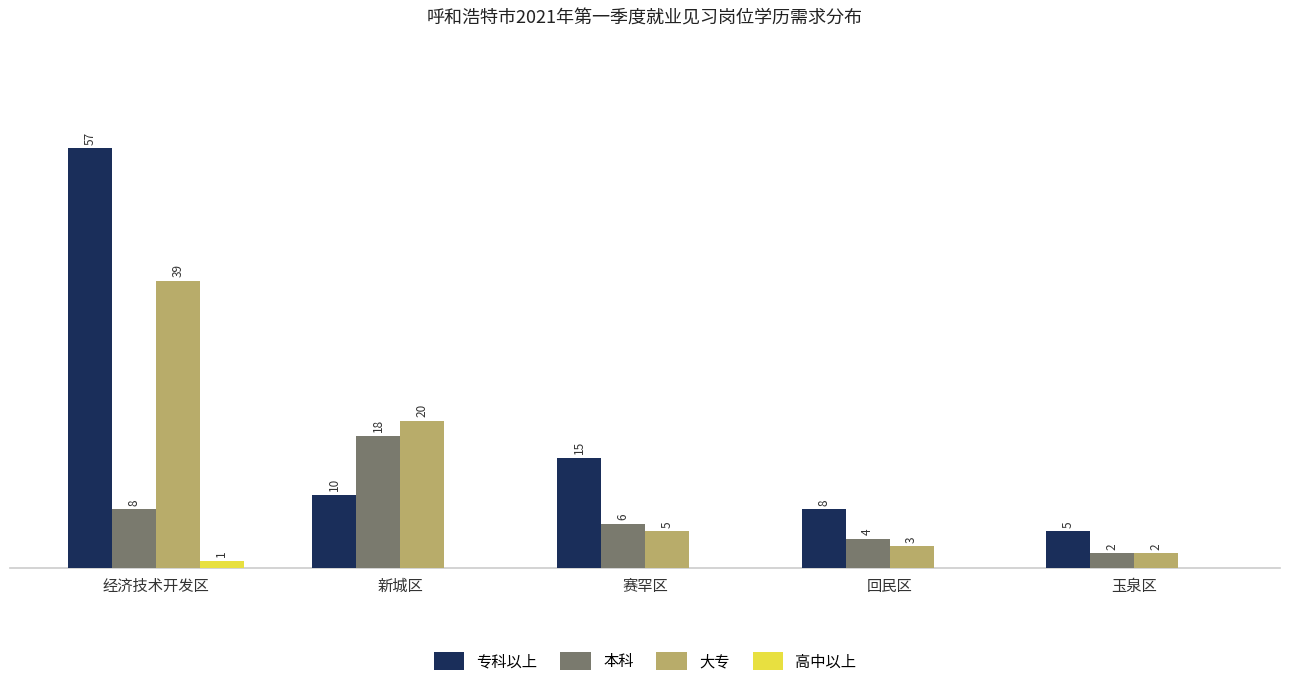

Where is 本科 nearest to the value 10?

经济技术开发区